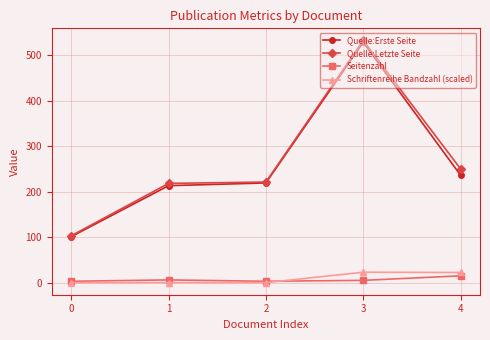

True or false: Quelle:Erste Seite and Seitenzahl cross at least once.

False